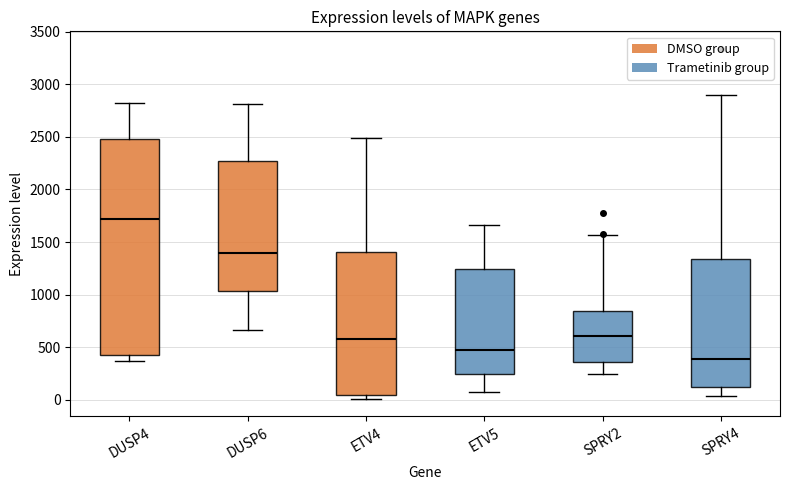

Where does the lower whisker of the box for SPRY4 end on the y-axis? The values are not printed on the chart, so give them approximately, as read against the axis.

50